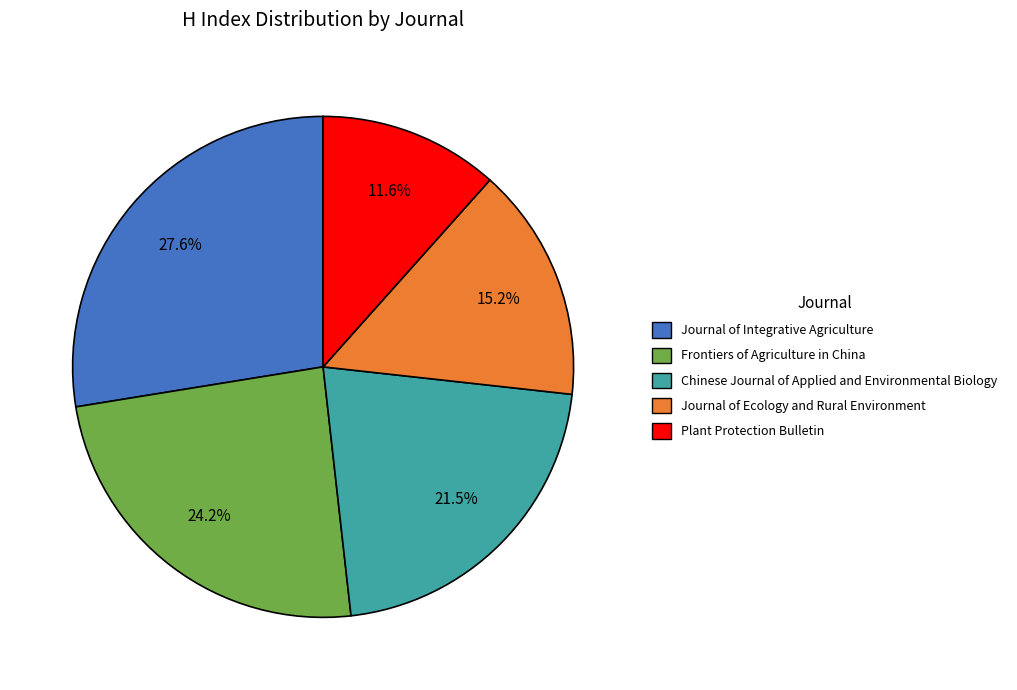

Count the number of slices in the pie.

5